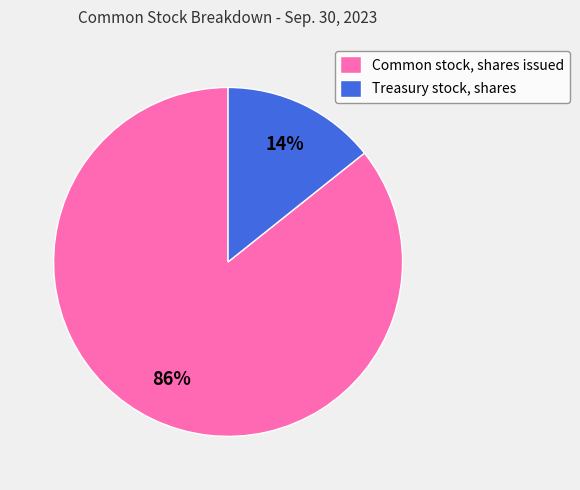

Which has a higher value, Treasury stock, shares or Common stock, shares issued?

Common stock, shares issued